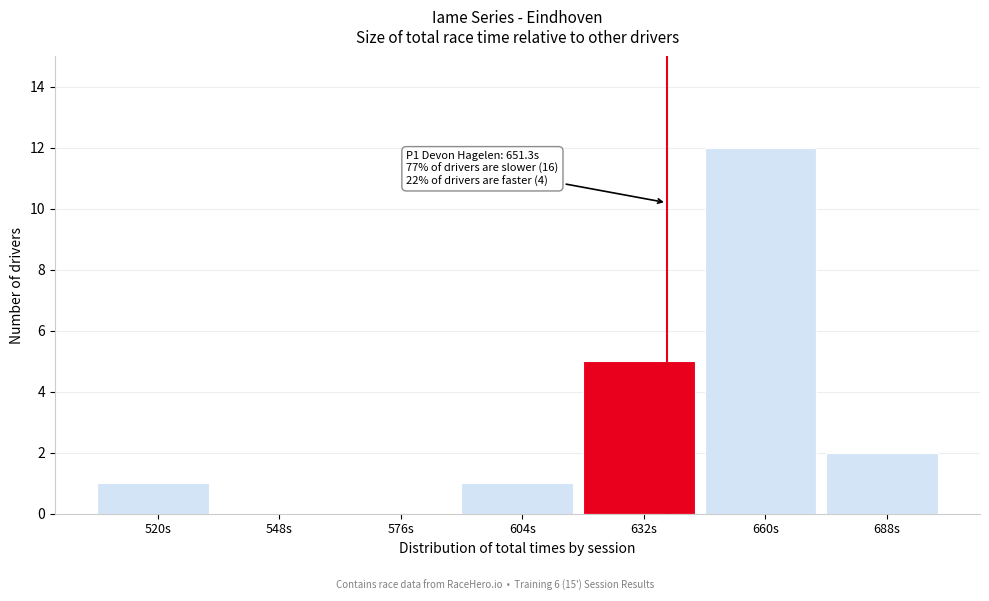

Reading left to right, extract all data points from this chart.

520s=1	548s=0	576s=0	604s=1	632s=5	660s=12	688s=2